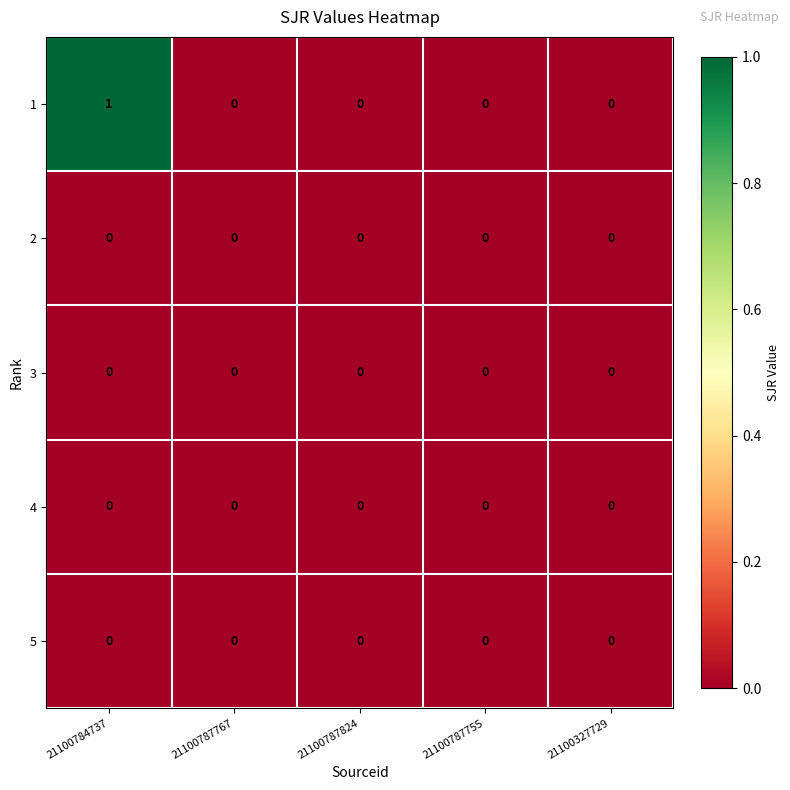

At which label does 1 reach its peak?

21100784737